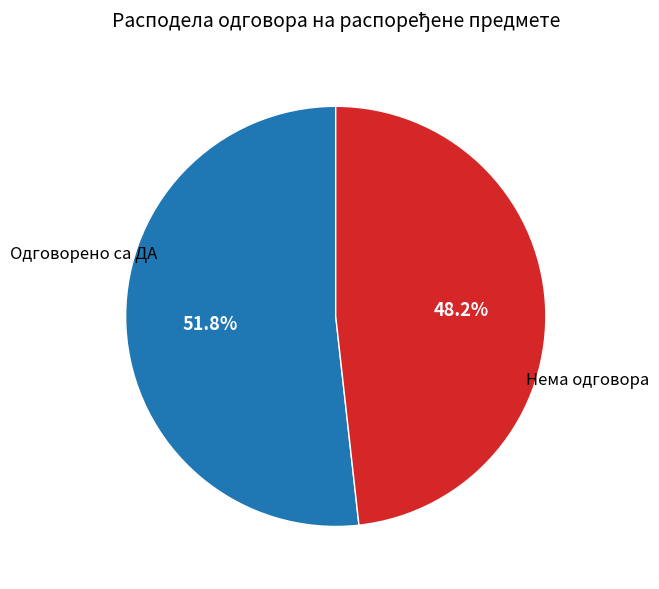

Is it true that Одговорено са ДА is 46% of the pie?

False